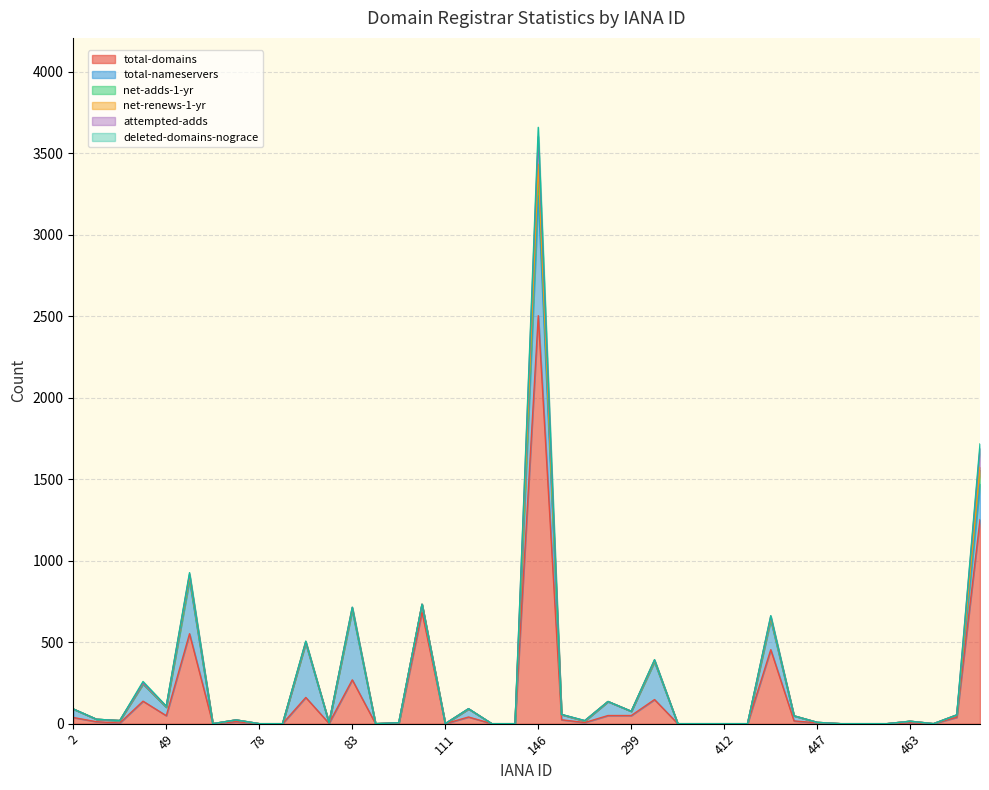

Which category has the highest value in the attempted-adds series?

146